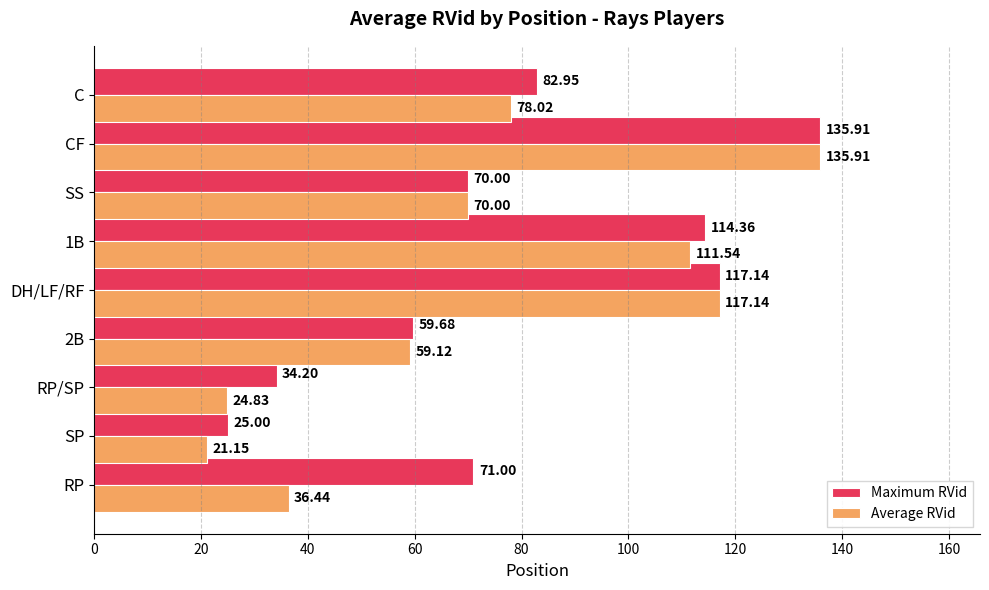

What is the difference between the maximum and minimum values in the Average RVid series?

114.8